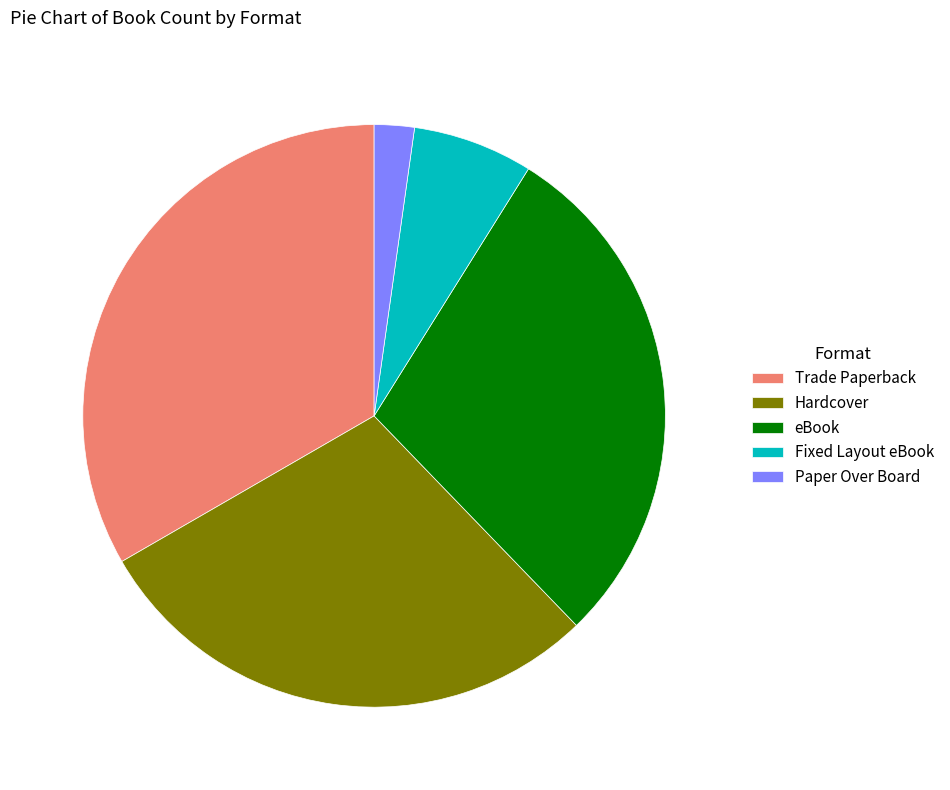

Is there a majority slice in this chart?

No